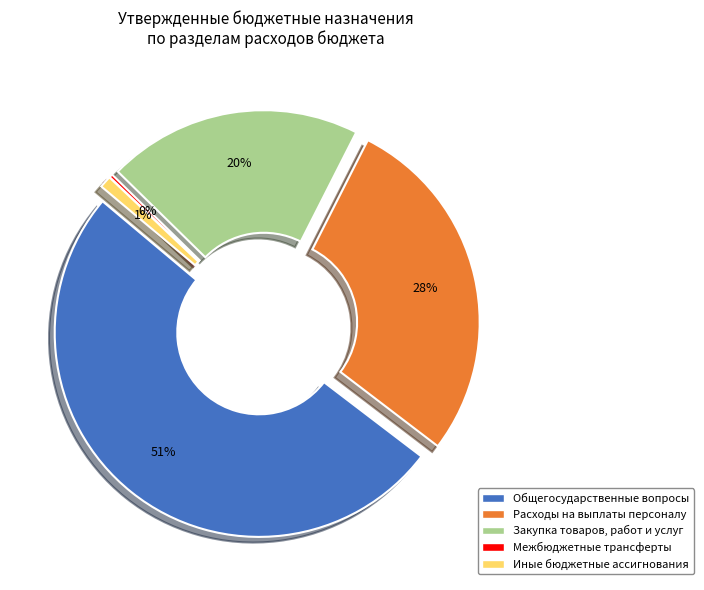

To the nearest percent, what percentage of the pie is Расходы на выплаты персоналу?

28%